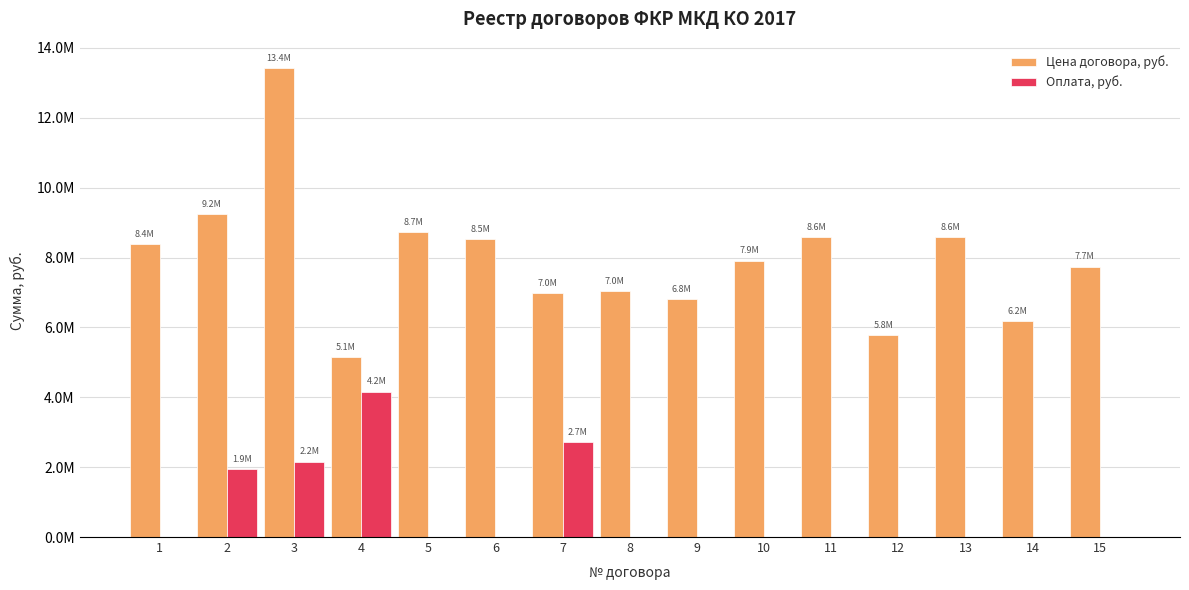

Rank the series by their average value, from highest to lowest.

Цена договора, руб., Оплата, руб.